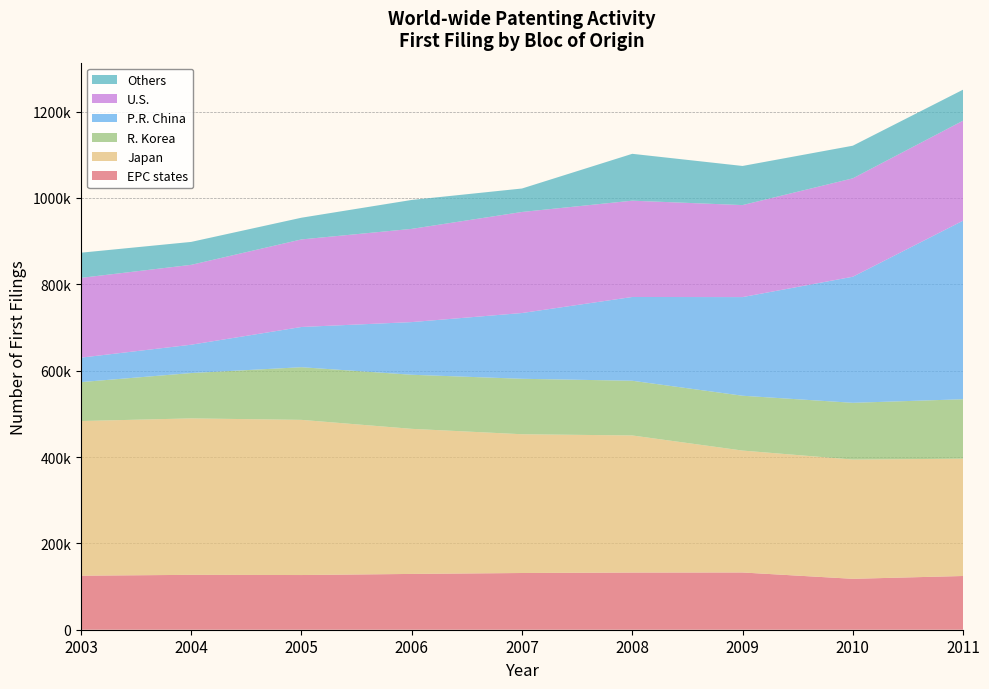

Reading left to right, extract all data points from this chart.

EPC states: 125129	127112	126652	129229	131364	132401	132568	117916	124435
Japan: 358184	362342	359382	336013	321375	317528	282359	276156	271683
R. Korea: 90165	105027	121942	125249	128438	126691	126988	131461	137671
P.R. China: 56637	65586	93172	121968	152299	194005	228456	291960	413540
U.S.: 184758	185008	202776	215904	234043	223045	213093	227907	231630
Others: 58298	53106	50285	67018	54347	108544	90607	75585	71808